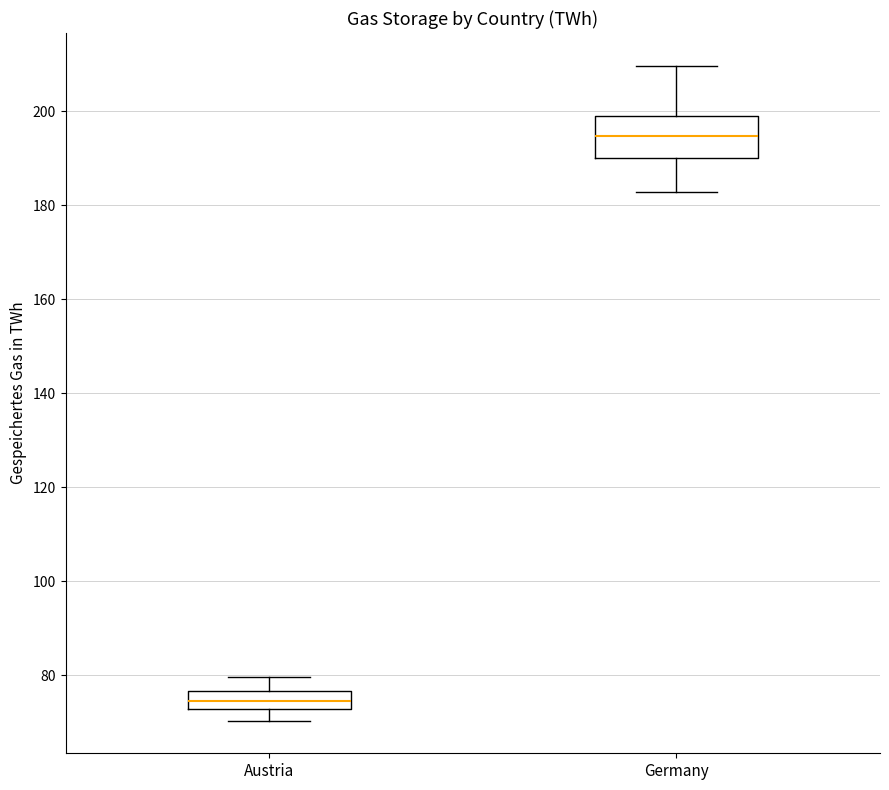

Which box's median line is the highest?

Germany